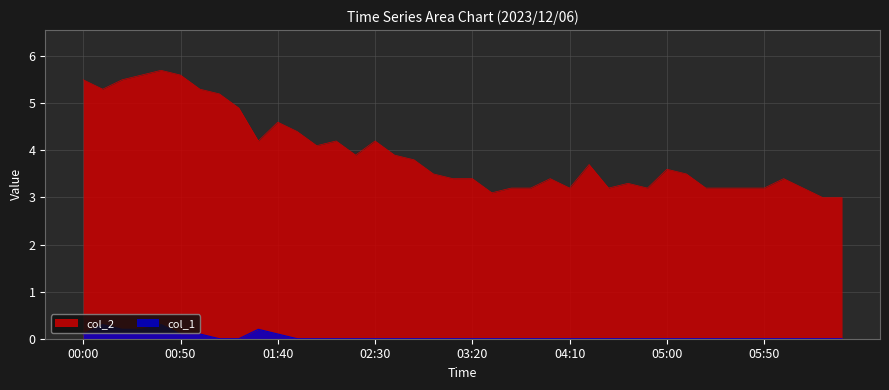

Which category has the highest value across all series?

00:40